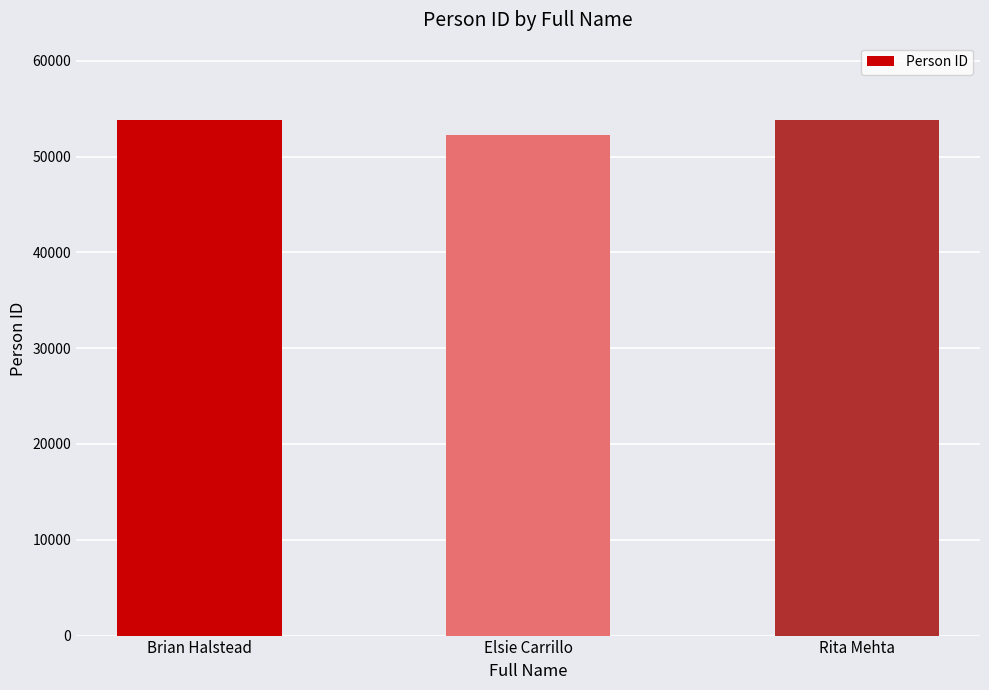

The chart shows a value of 53811 at Brian Halstead. True or false?

True